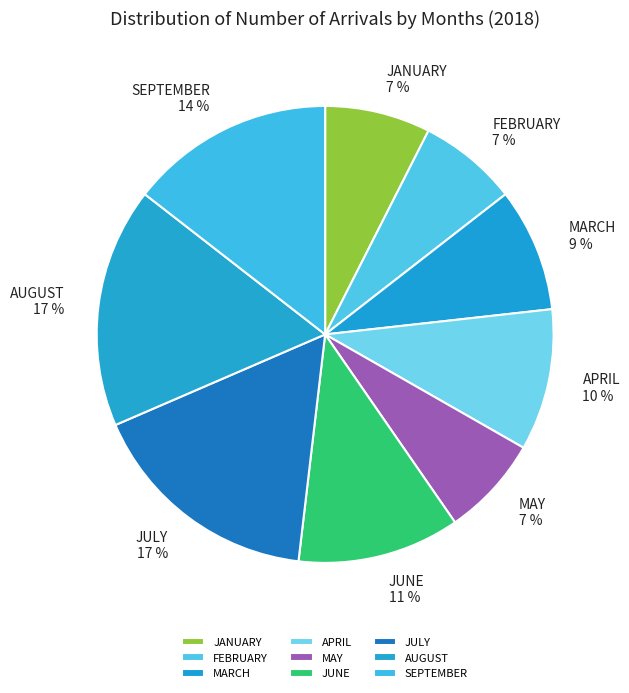

Approximately how many times larger is the value at MAY compared to FEBRUARY?

1.0